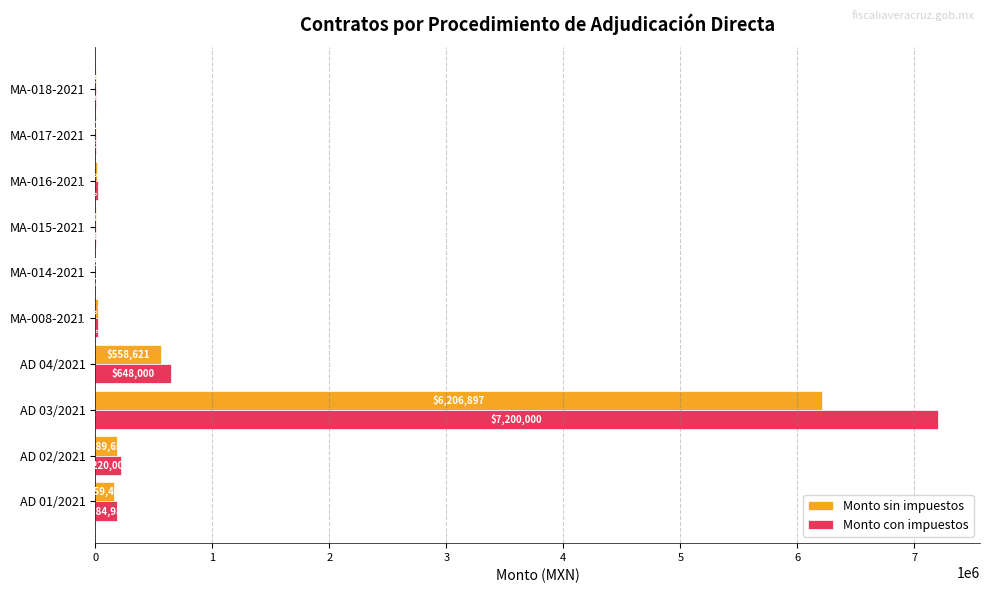

Between AD 03/2021 and MA-017-2021, which series saw the biggest shift?

Monto con impuestos